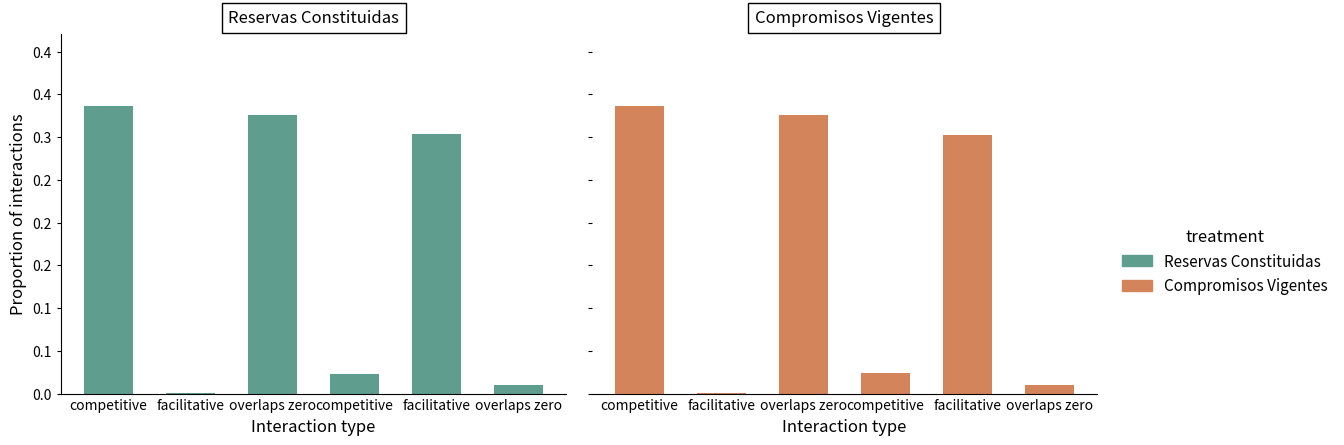

What is the average value of the Reservas Constituidas series?

0.2